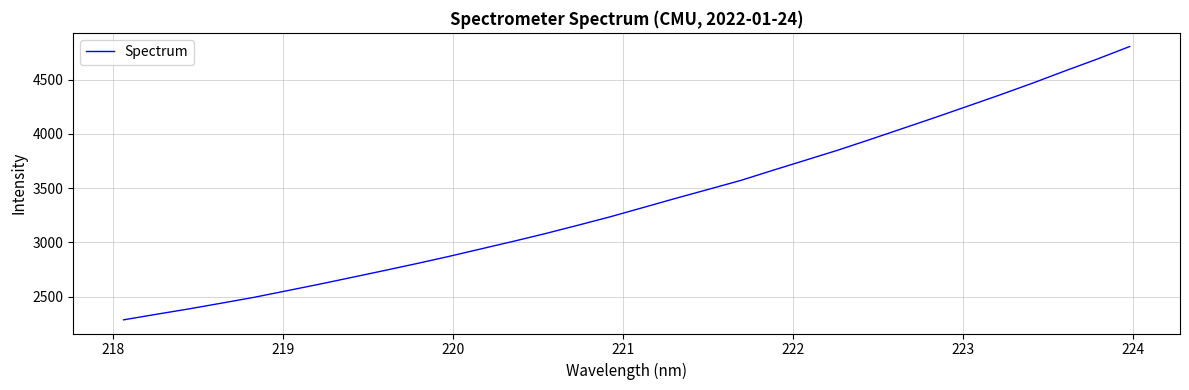

What is the minimum value shown in the chart?

2287.4